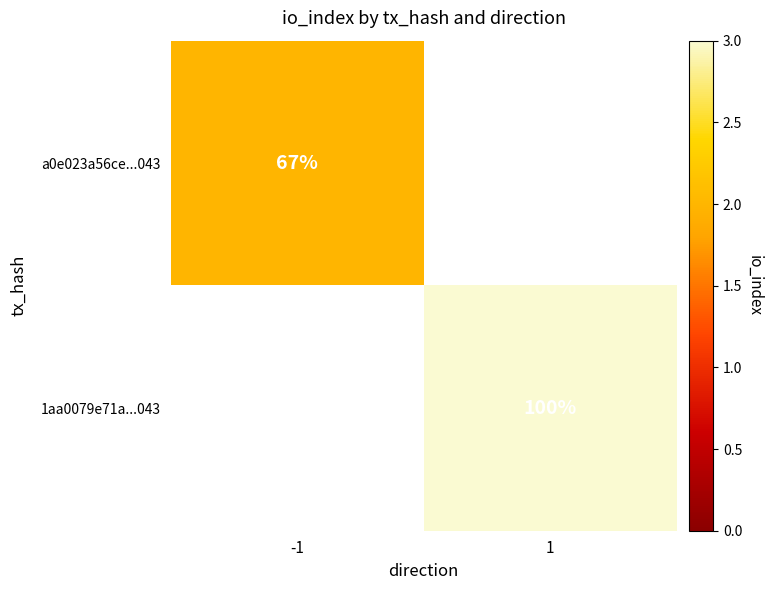

True or false: 1aa0079e71a...043 has a value of 160 at 1.

False